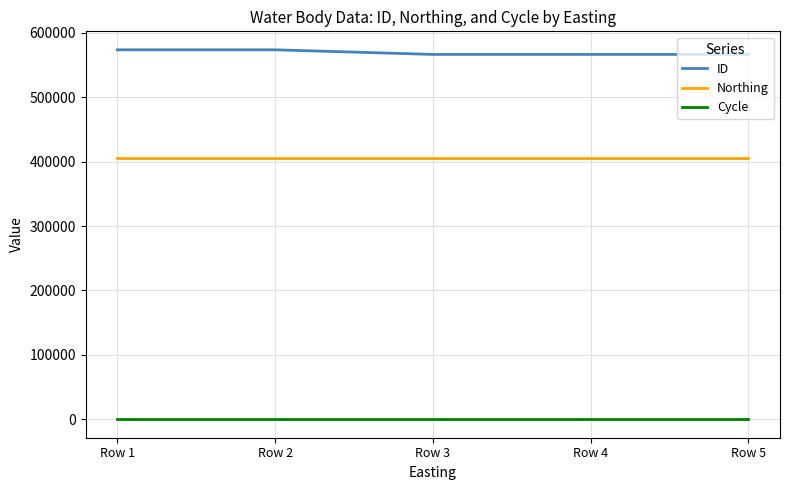

True or false: Northing and Cycle intersect in this chart.

False